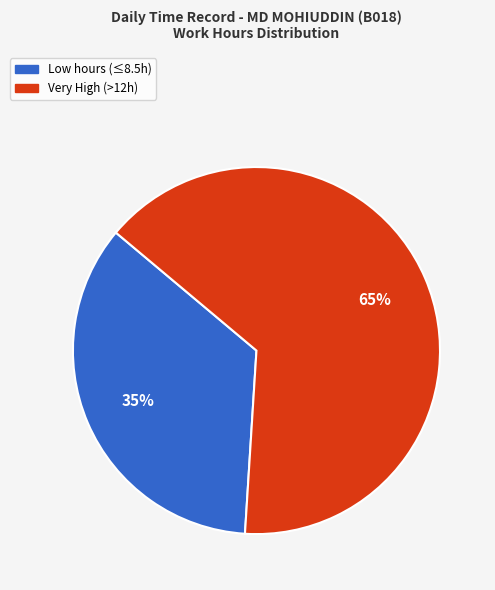

Does any single category account for the majority?

Yes